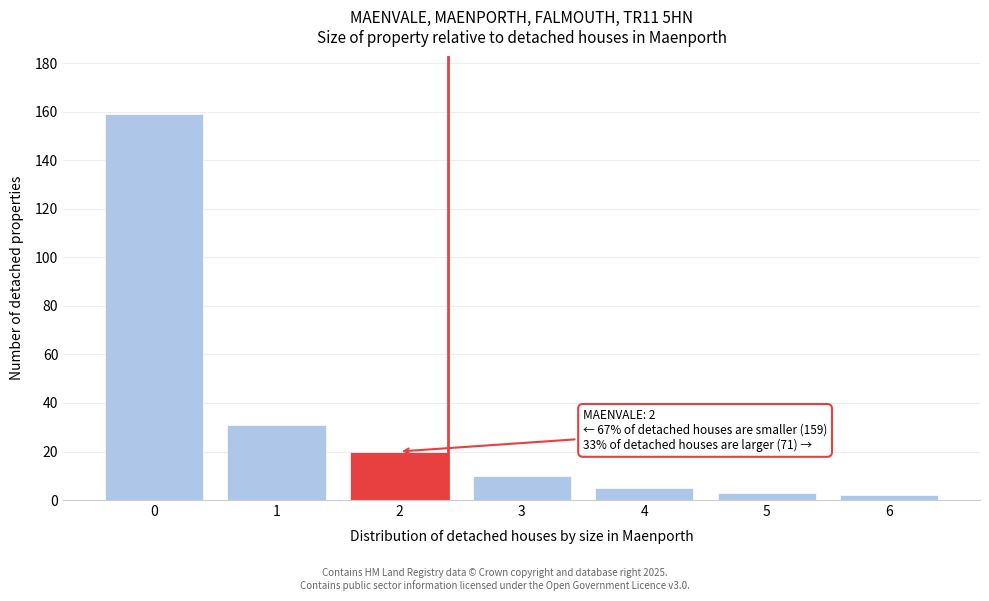

Reading left to right, list all the values displayed in this chart.

159	31	20	10	5	3	2